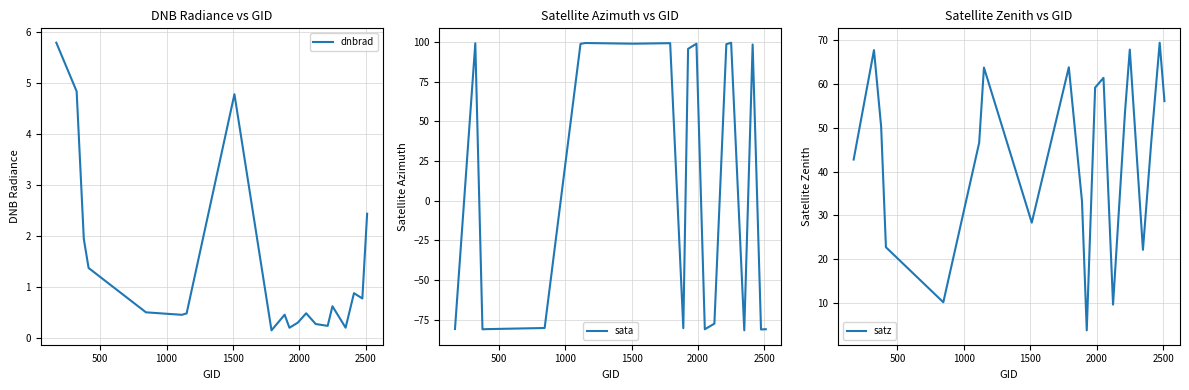

Is the value of sata at 500 greater than the value of dnbrad at 1000?

Yes